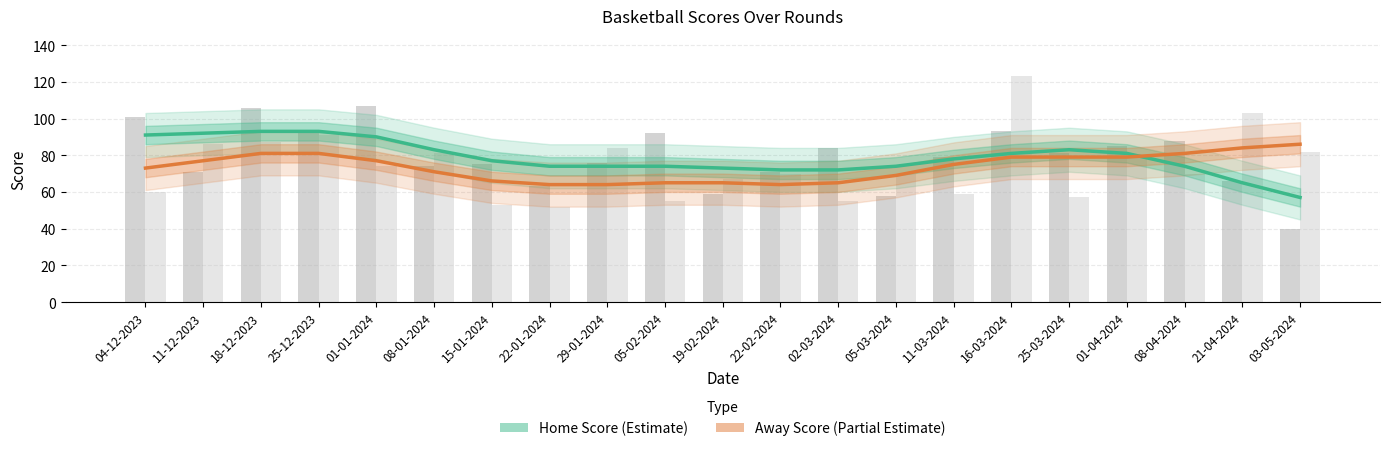

Reading right to left, what are all the values shown in this chart?

Home Score (Estimate): 57	65	74	81	83	81	78	74	72	72	73	74	74	74	77	83	90	93	93	92	91
Away Score (Partial Estimate): 86	84	81	79	79	79	75	69	65	64	65	65	64	64	66	71	77	81	81	77	73